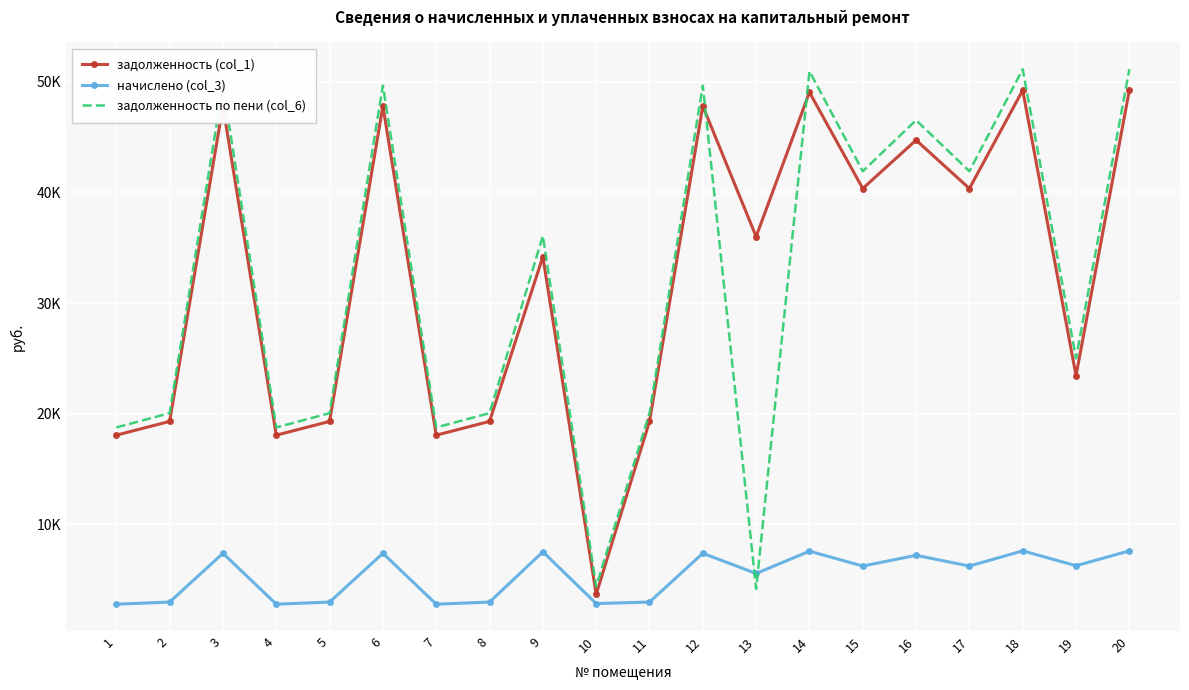

Rank the series by their maximum value, from lowest to highest.

начислено (col_3), задолженность (col_1), задолженность по пени (col_6)